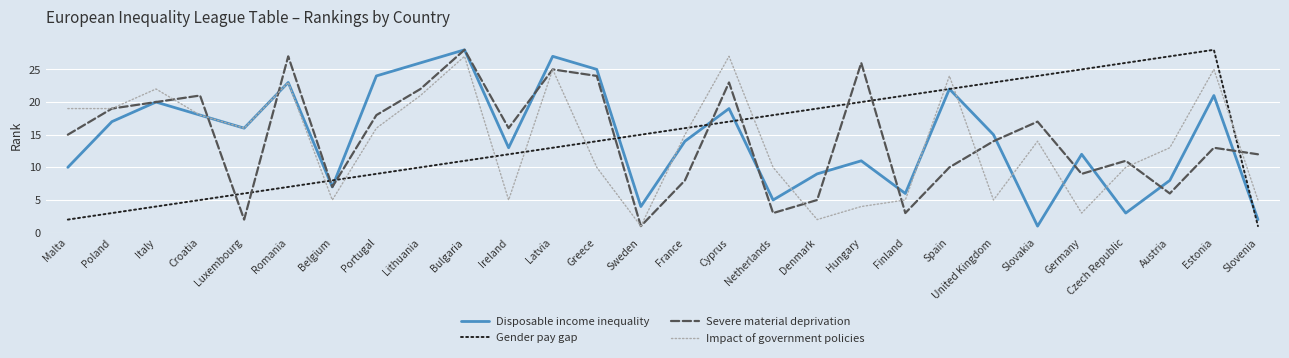

What is the difference between the maximum and minimum values in the Gender pay gap series?

27